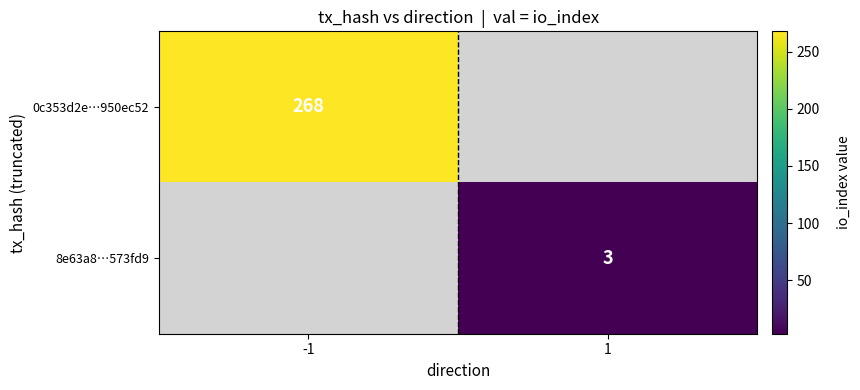

The 0c353d2e…950ec52 series shows 406 at -1. True or false?

False